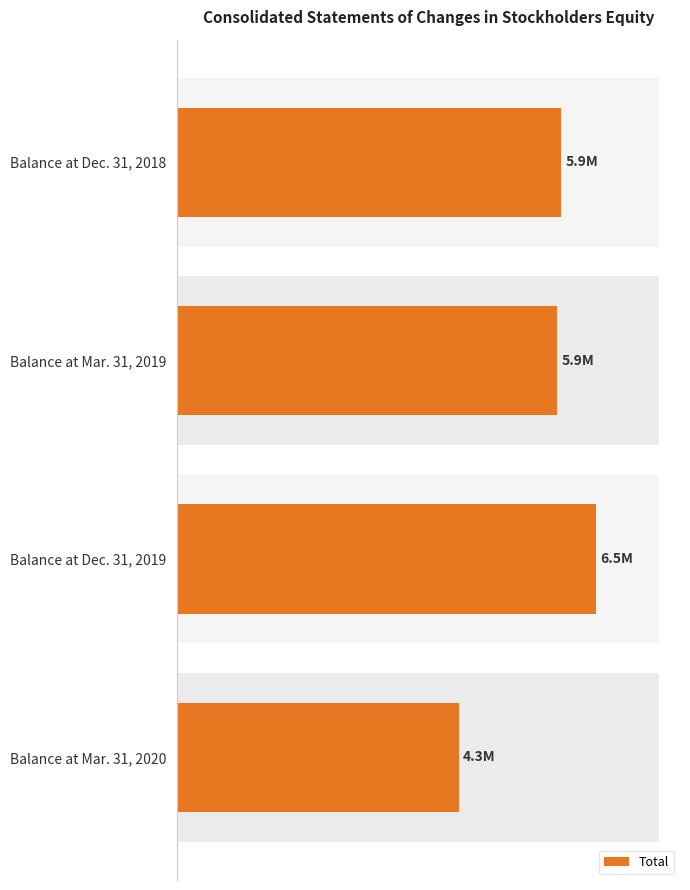

What is the difference between the maximum and minimum values?

2123819